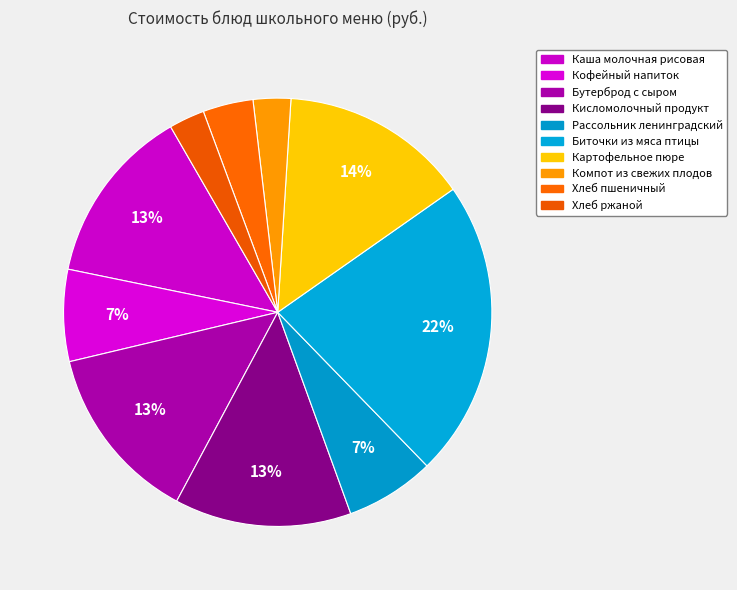

How many segments does this pie chart have?

10